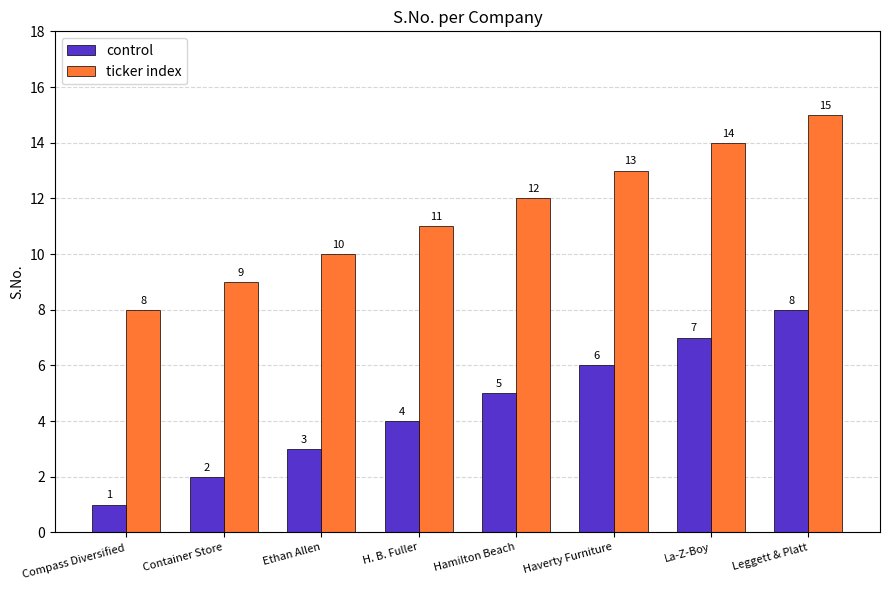

What is the spread (max minus min) of values at Haverty Furniture?

7